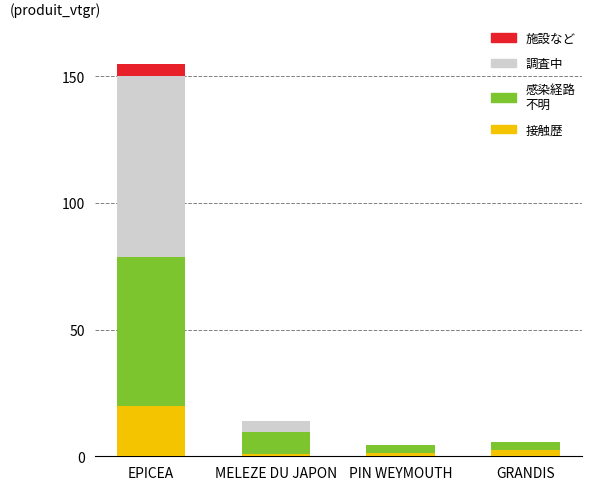

What is the total value across all series at EPICEA?

155.0